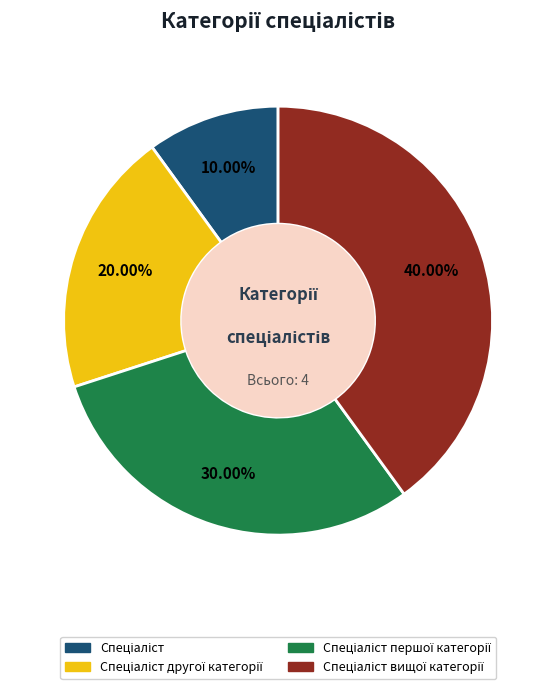

Does any single category account for the majority?

No